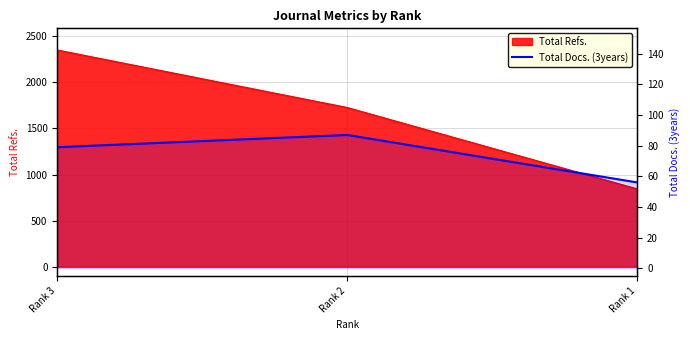

What is the smallest value displayed?

56